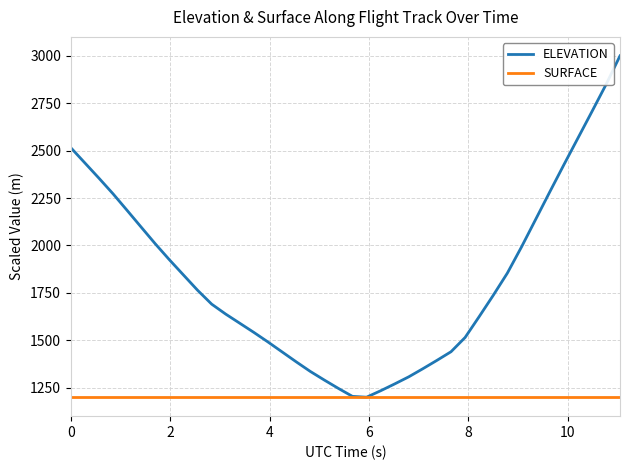

List the series in order of their peak value, lowest first.

SURFACE, ELEVATION